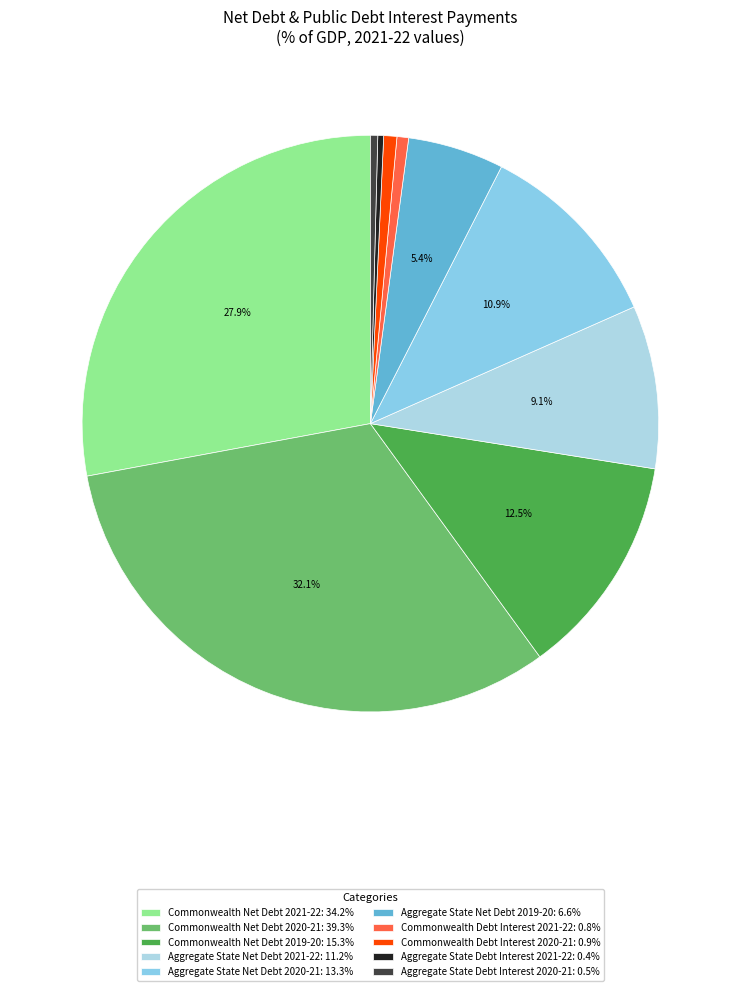

To the nearest percent, what is the difference between the Commonwealth Net Debt 2019-20 and Commonwealth Debt Interest 2021-22 slice percentages?

12%